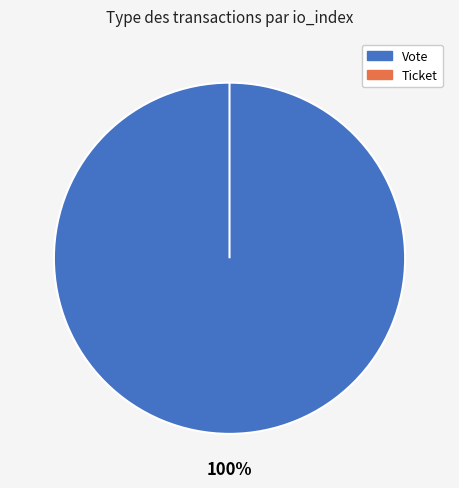

Which slice is the largest?

Vote